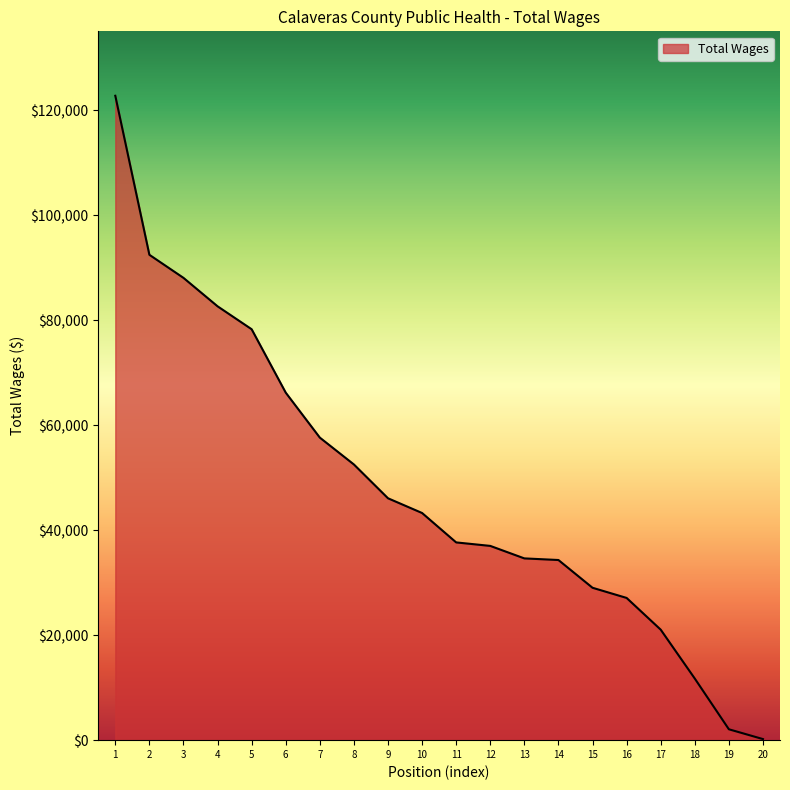

The value at 17 is 10423.3. True or false?

False